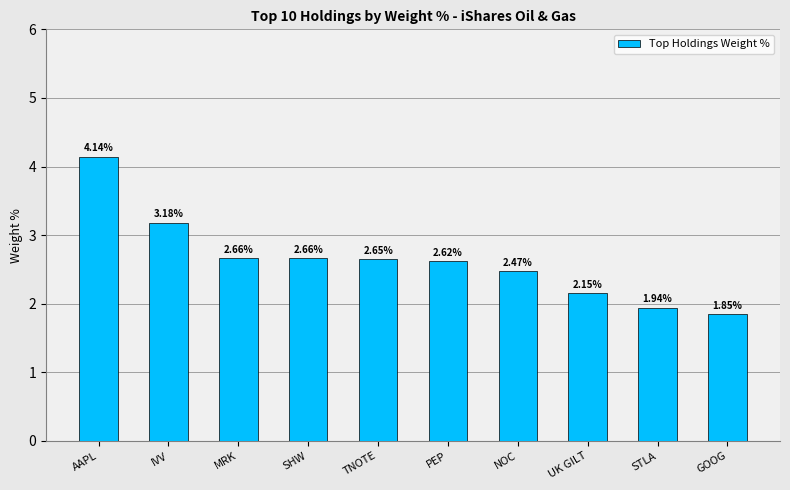

What is the difference between the maximum and second lowest values?

2.2